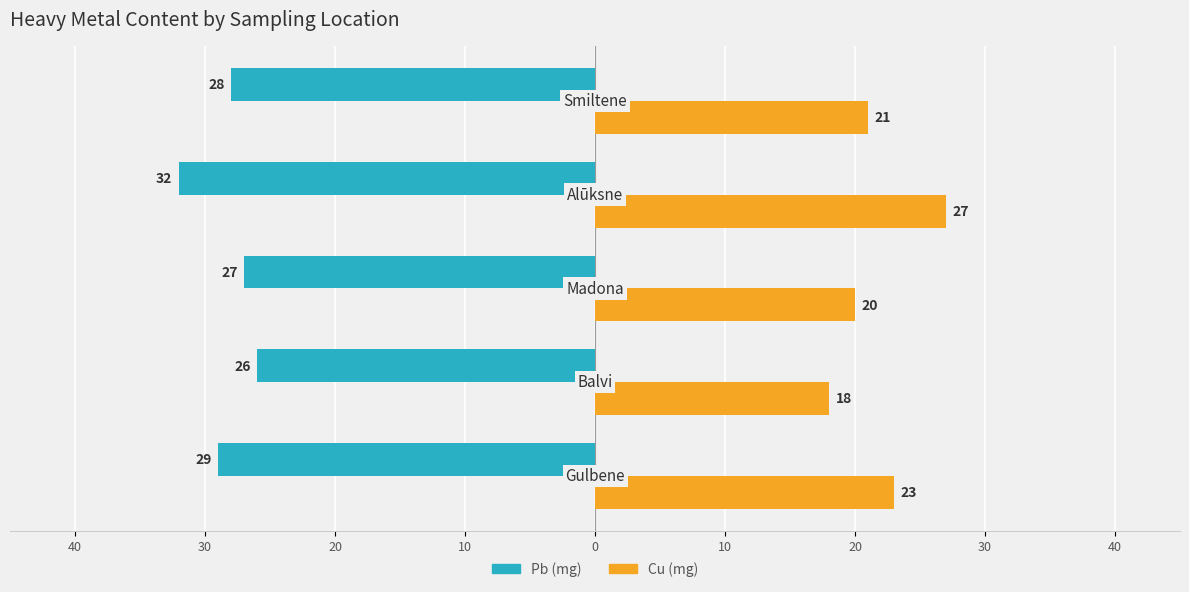

What is the difference between the maximum and minimum values in the Cu (mg) series?

9